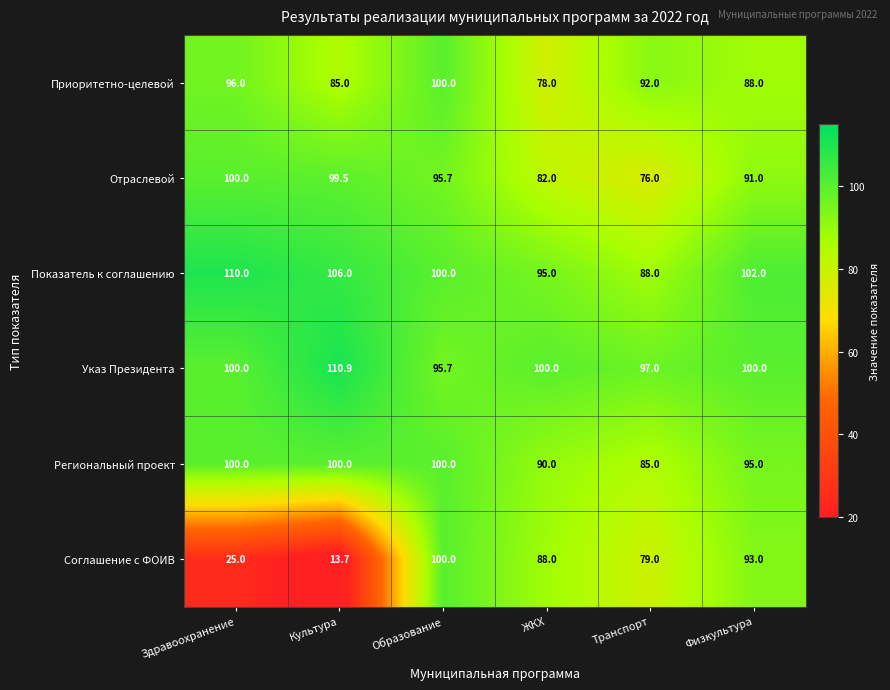

At how many categories does at least one series exceed 89?

6